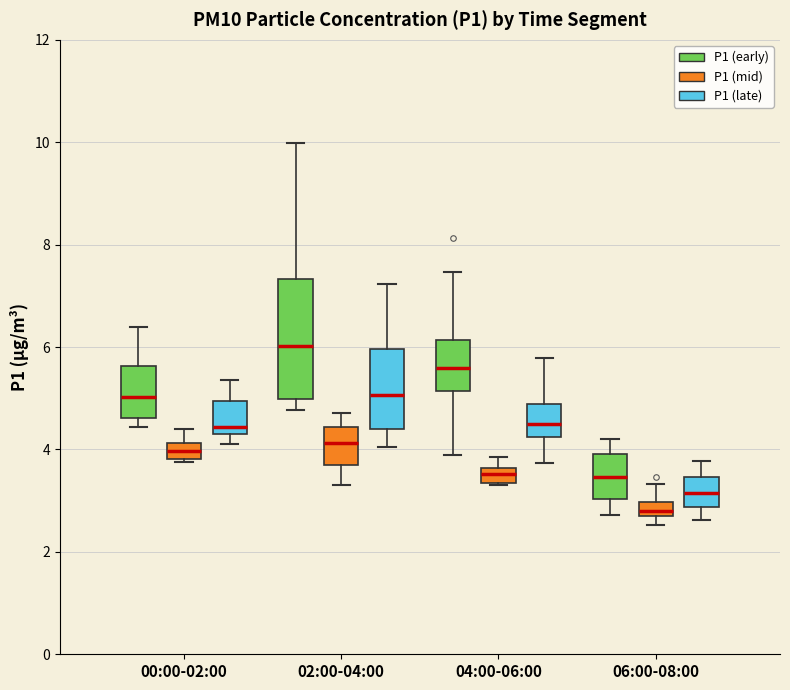

Where is the upper edge of the box for 00:00-02:00 (P1 (early)) on the y-axis? The values are not printed on the chart, so give them approximately, as read against the axis.

5.6